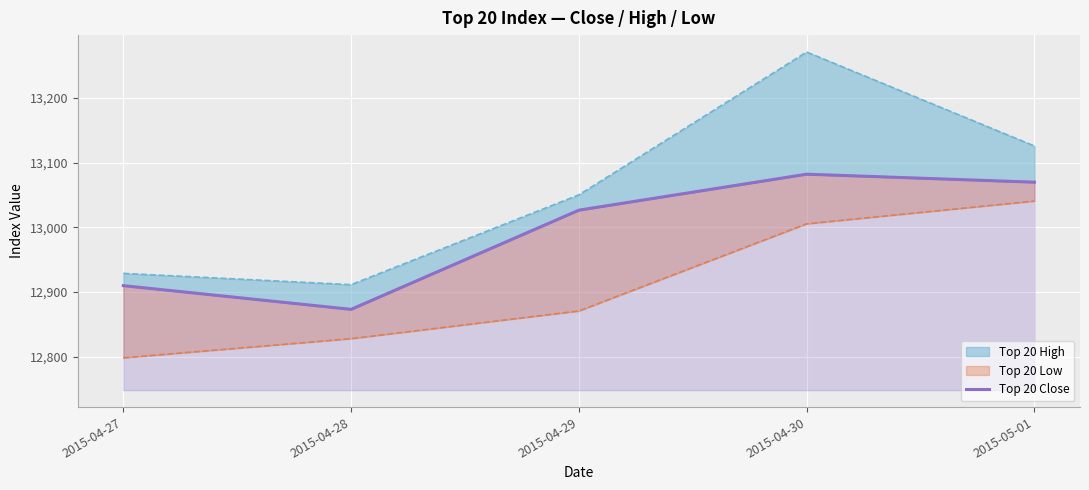

Reading right to left, list all the values displayed in this chart.

13069.6	13082.0	13026.4	12873.0	12909.6